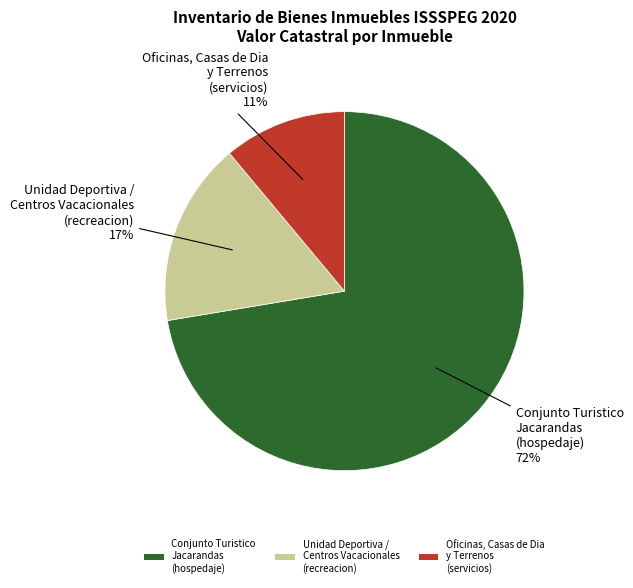

To the nearest percent, what is the difference between the largest and smallest slice percentages?

61%